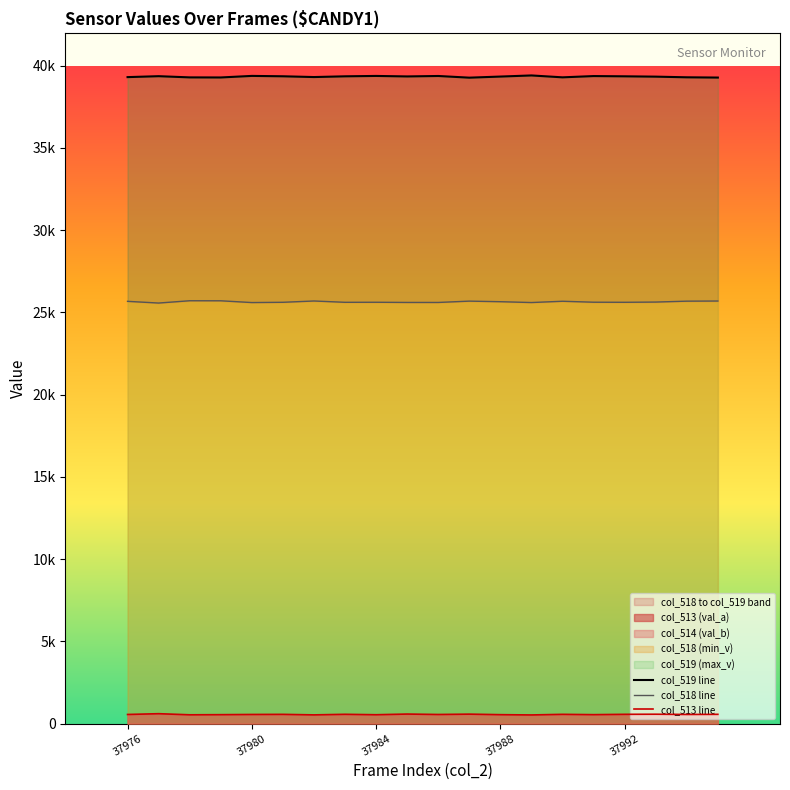

True or false: col_518 line and col_513 line intersect in this chart.

False